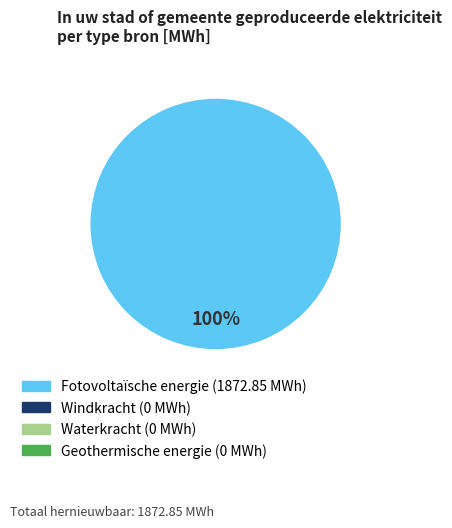

Is there any slice that represents more than half of the pie?

Yes